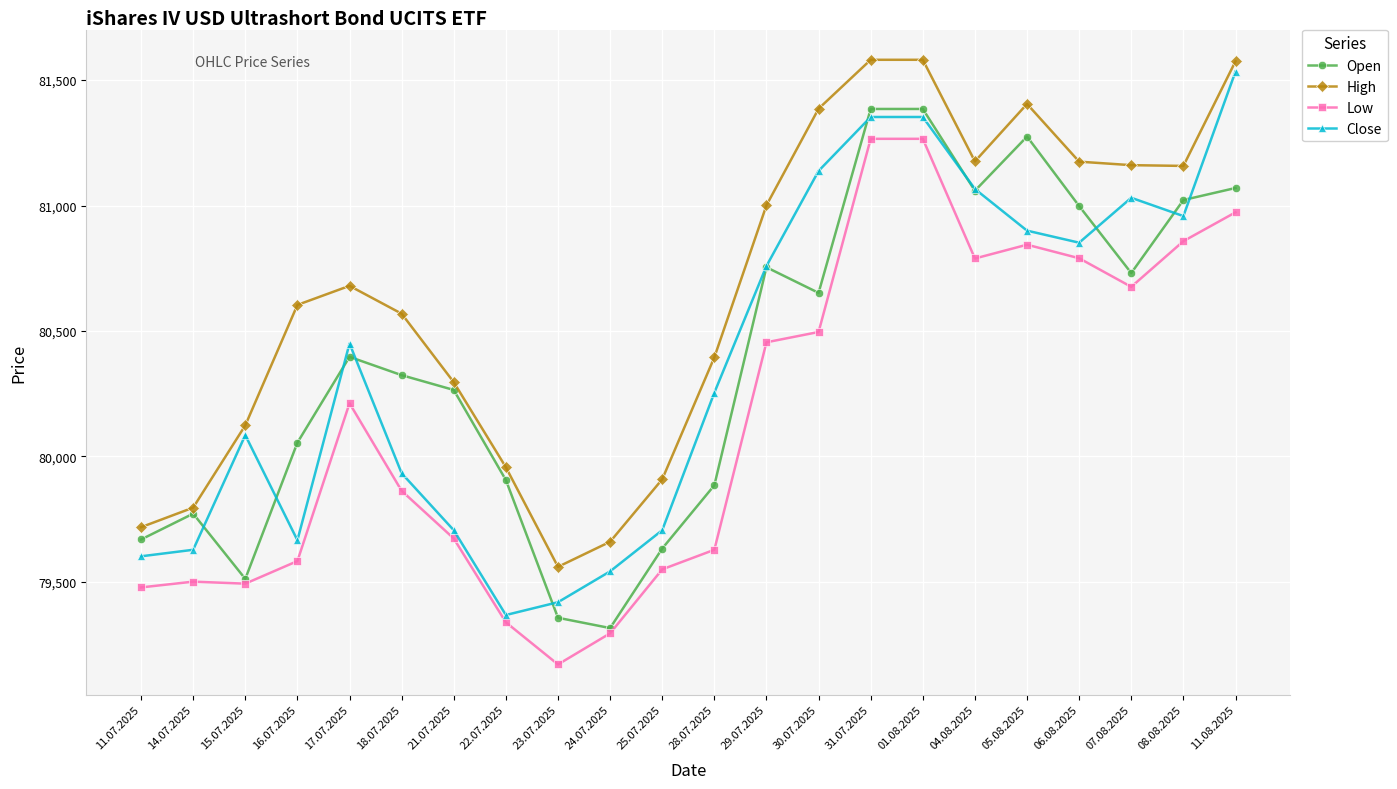

Which series has the largest total across all categories?

High